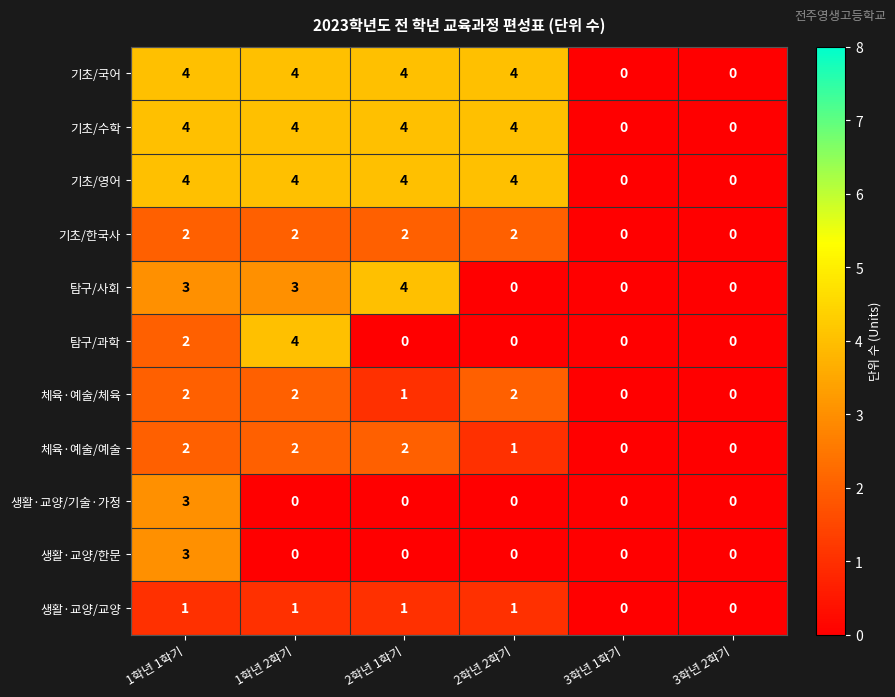

What is the difference between the maximum and minimum values in the 탐구/과학 series?

4